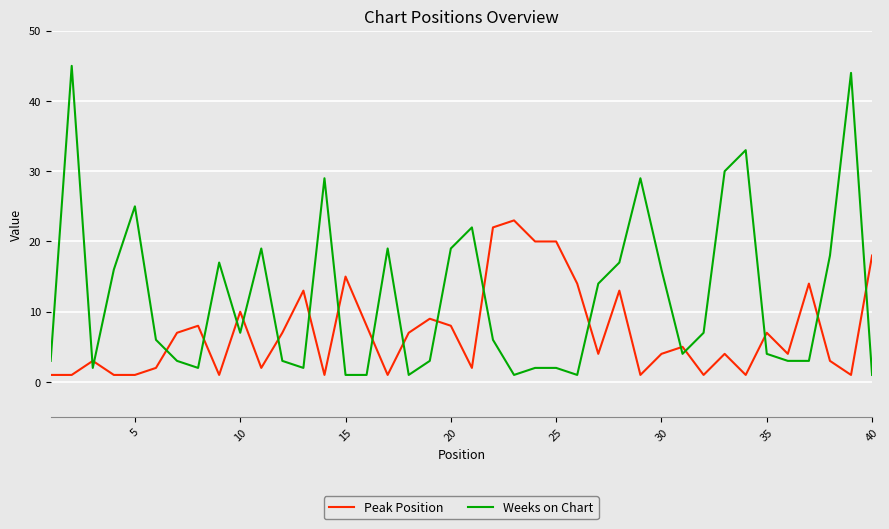

Count the number of categories in the chart.

40